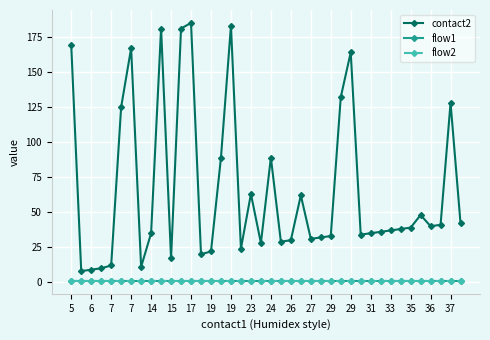

How many lines are shown in the chart?

3